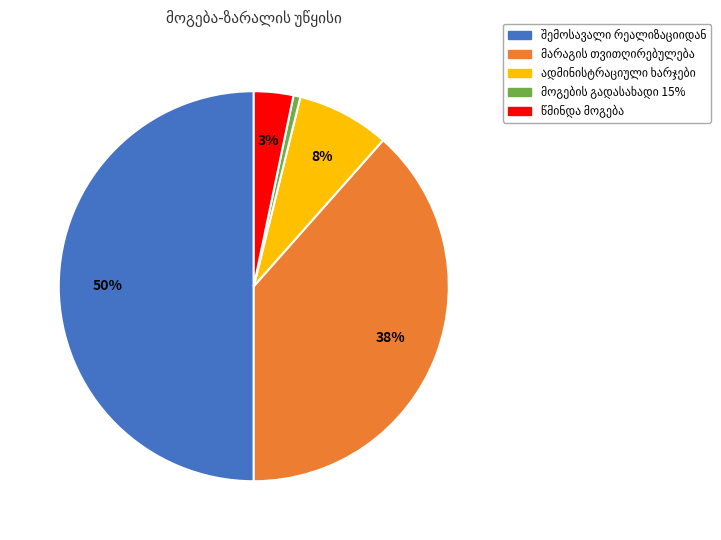

To the nearest percent, what is the difference between the largest and smallest slice percentages?

49%